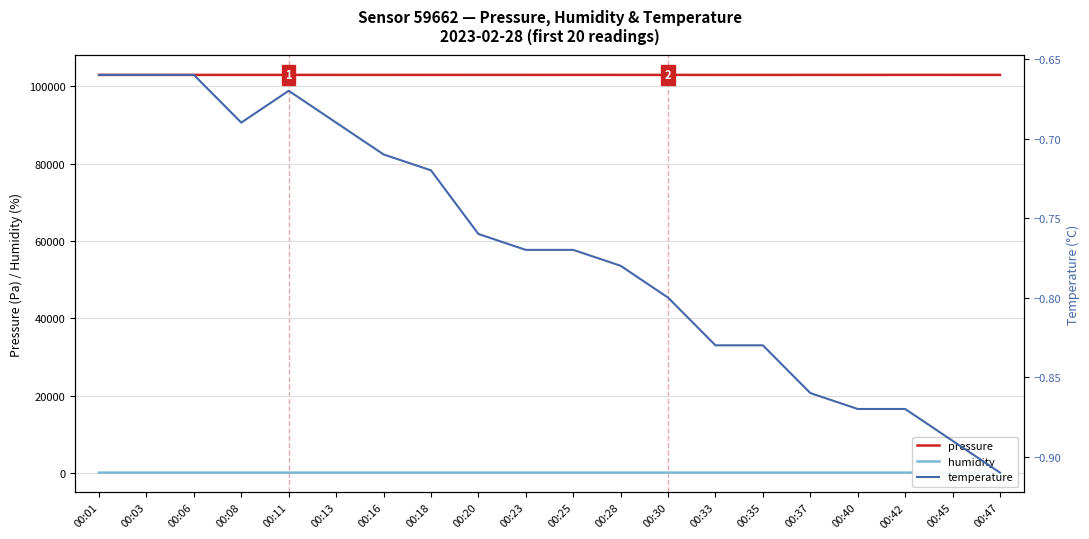

At which category is the sum across all series the highest?

00:42